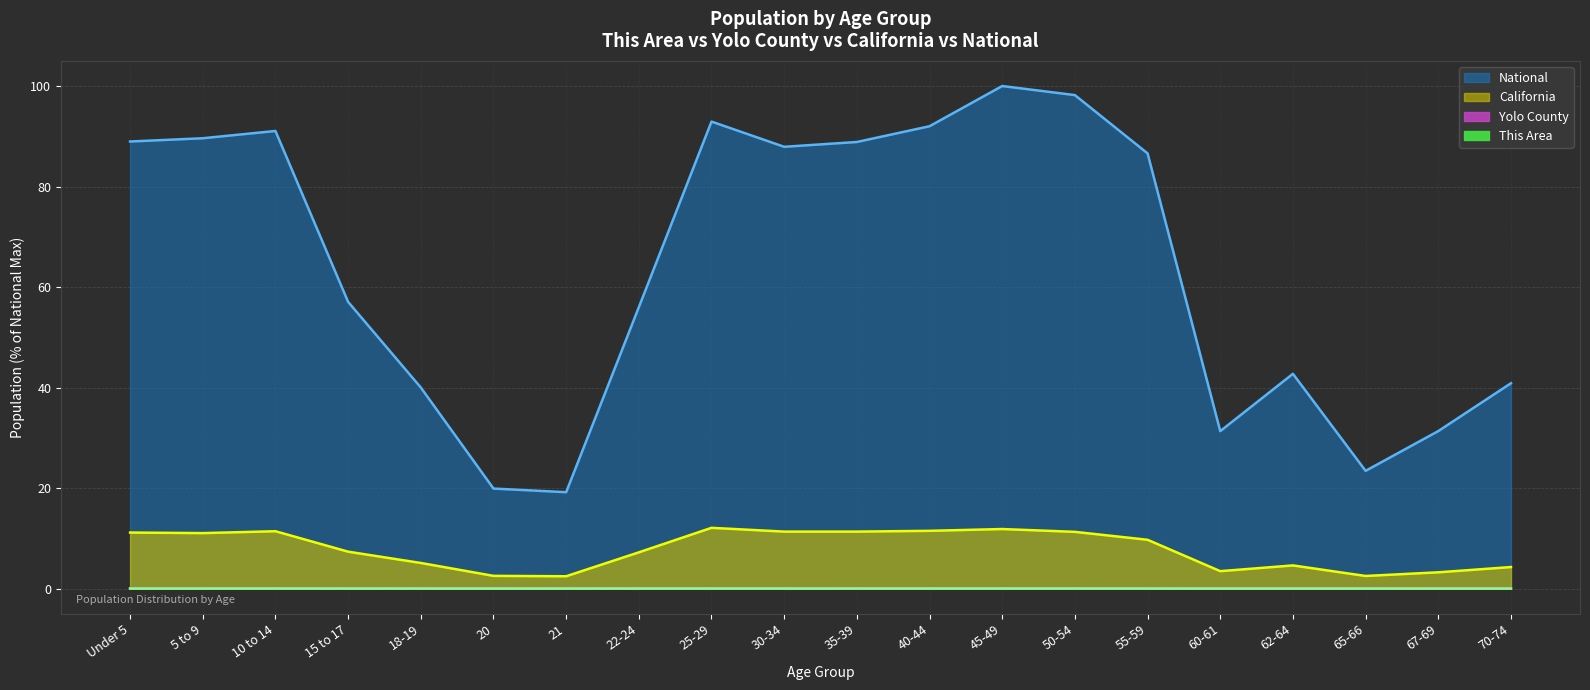

At how many categories does at least one series exceed 80?

10